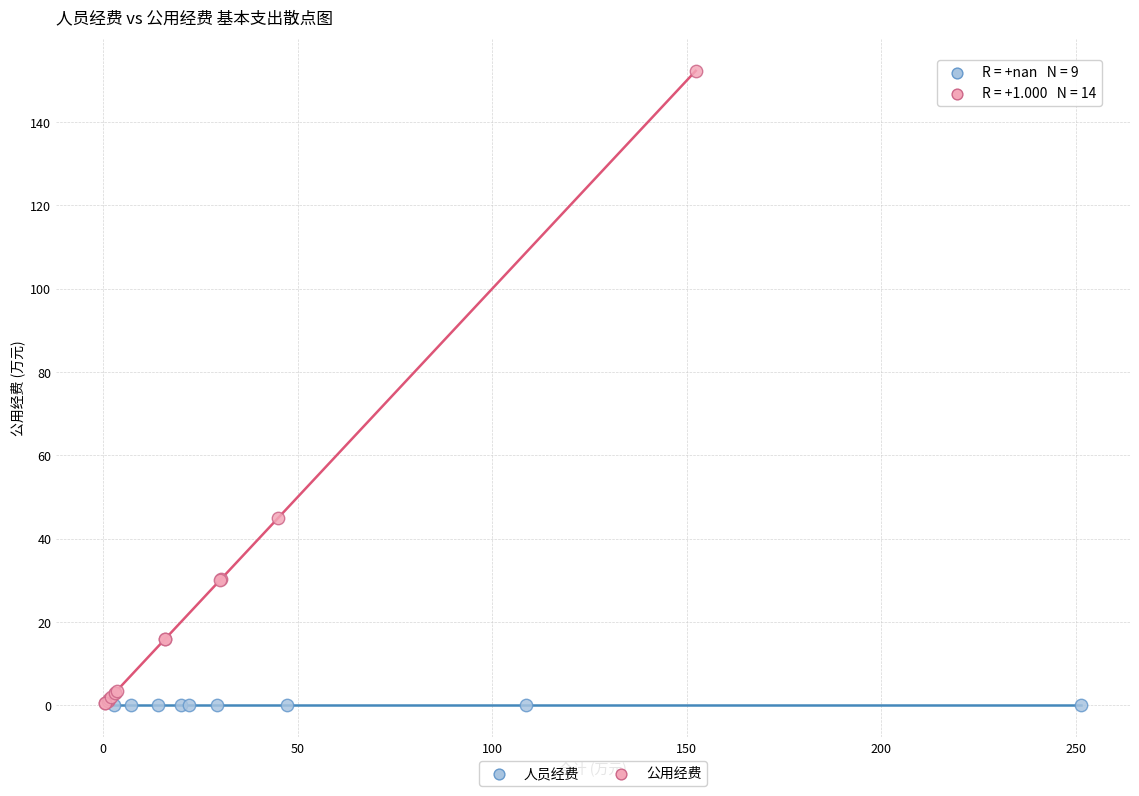

Which series reaches the maximum Y coordinate?

公用经费